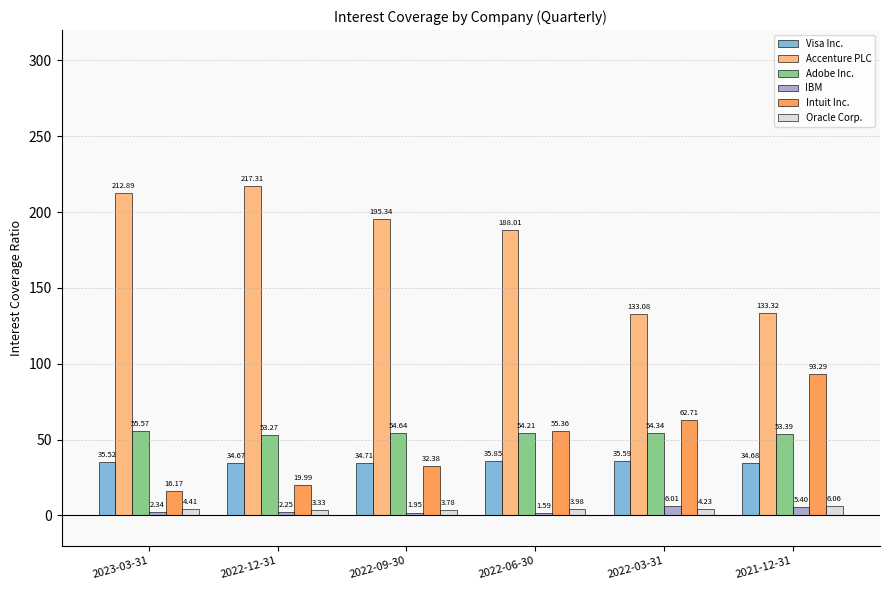

Which series has the largest total across all categories?

Accenture PLC